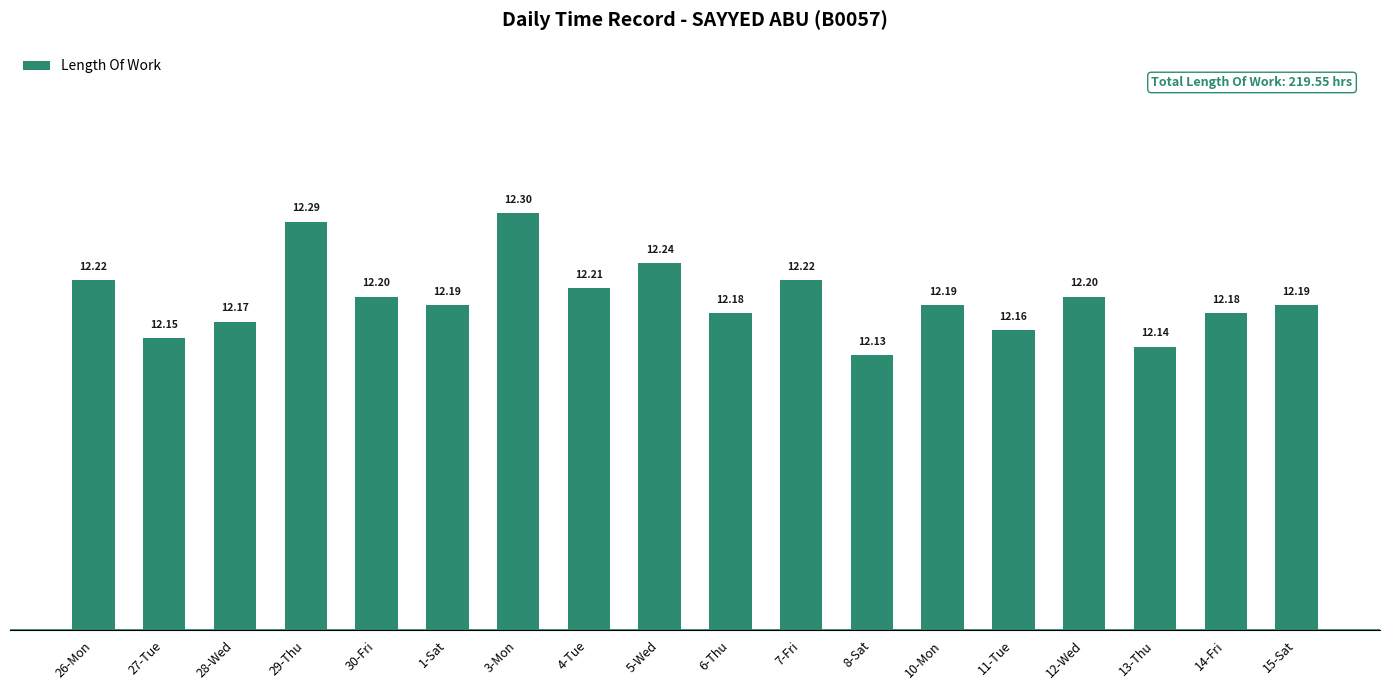

How many bars are there in total?

18